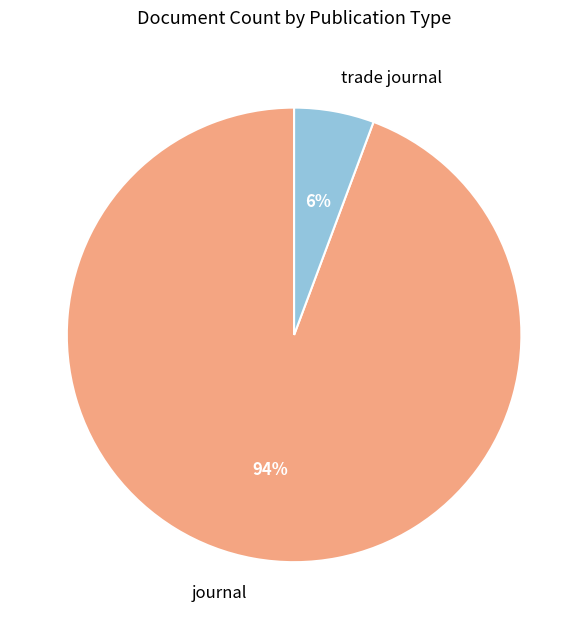

Do journal and trade journal together represent more than half of the pie?

Yes